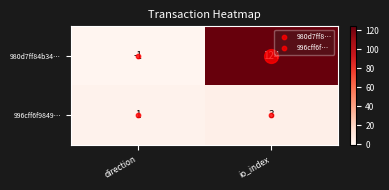

What value does the 980d7ff84b34… series have at io_index, to the nearest 5?

125